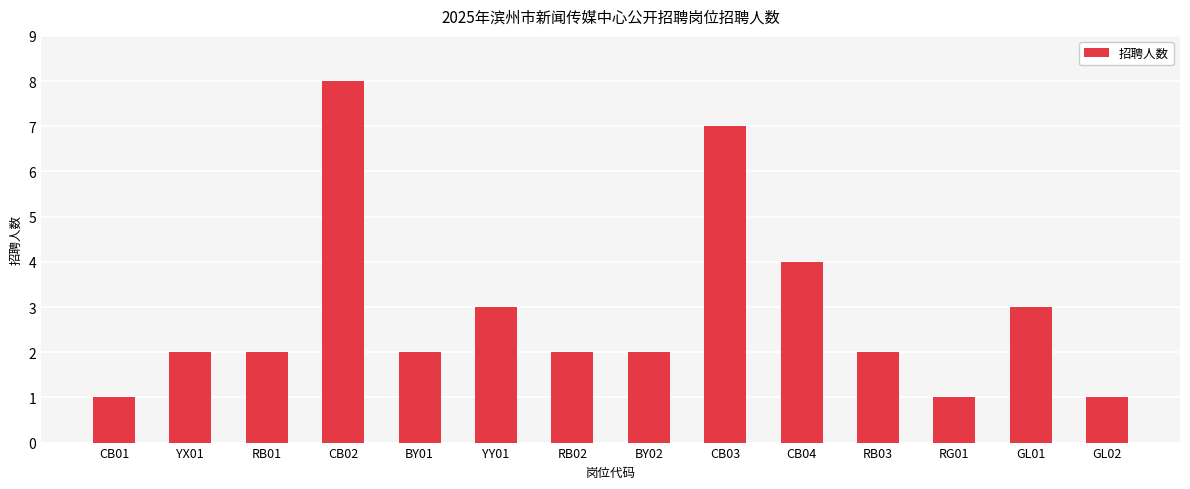

Does the chart contain stacked bars?

No